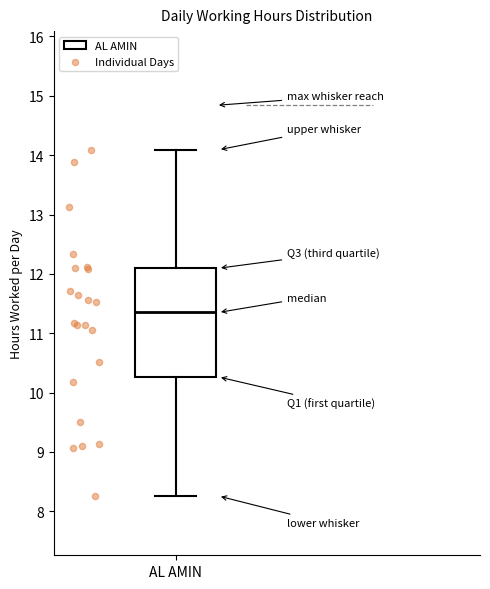

Read this box plot against the y-axis: the position of the median line, the range covered by the box, and the ends of both whiskers. The values are not printed on the chart, so give them approximately, as read against the axis.

median 11.4, box 10.3 to 12.1, whiskers 8.3 to 14.1